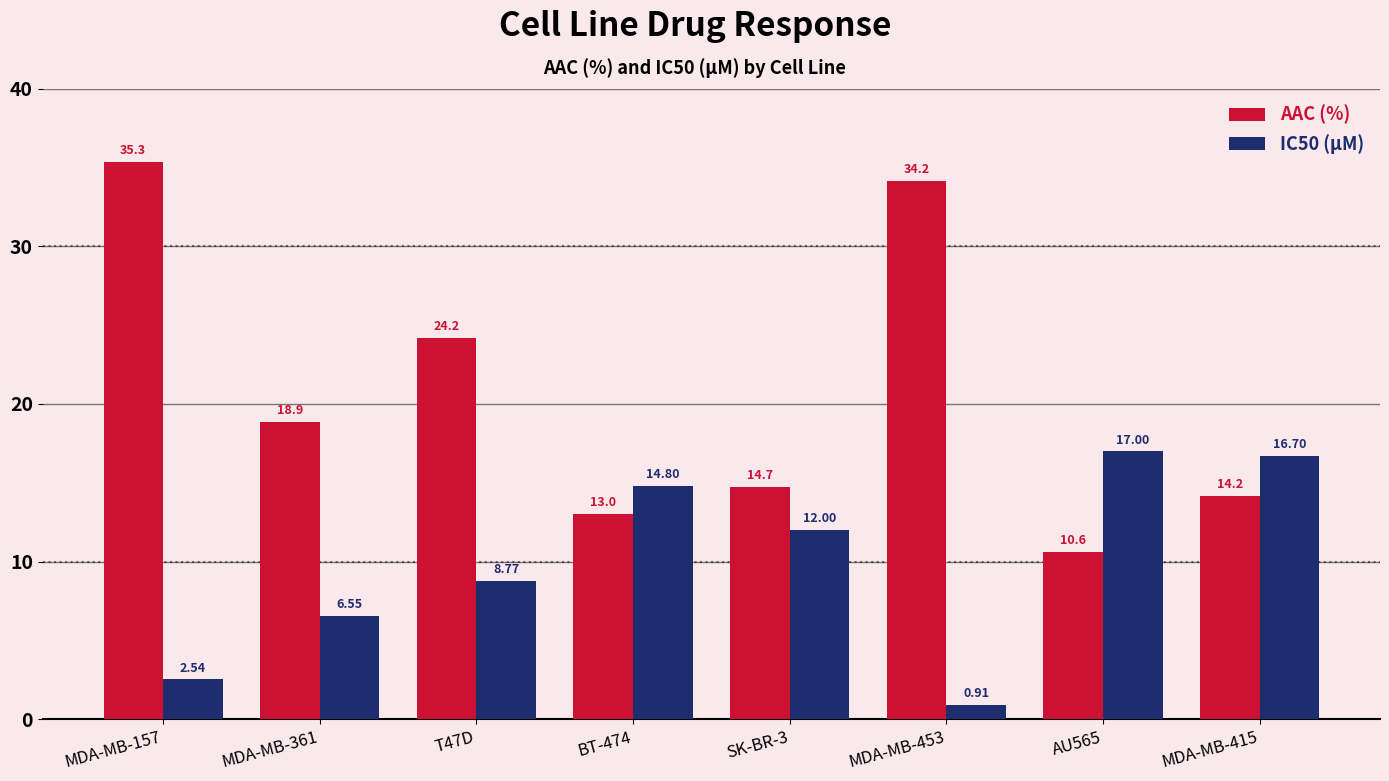

Is it true that AAC (%) equals 9.9 at MDA-MB-453?

False